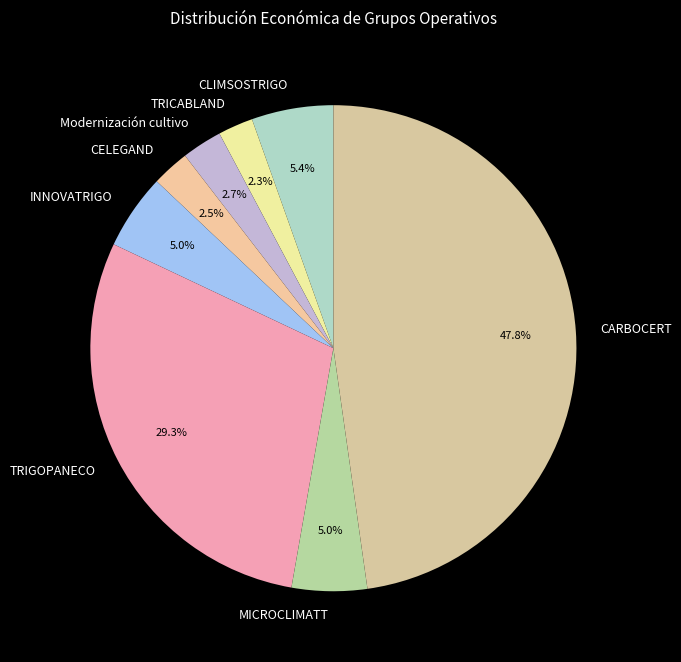

To the nearest percent, what is the combined percentage of CELEGAND and INNOVATRIGO?

8%